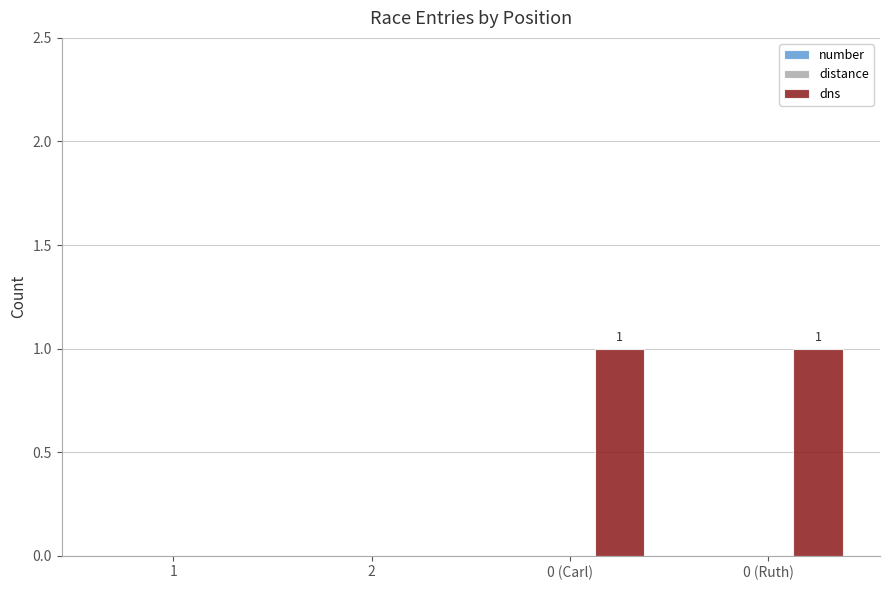

Is it true that the value at 1 is 0?

True